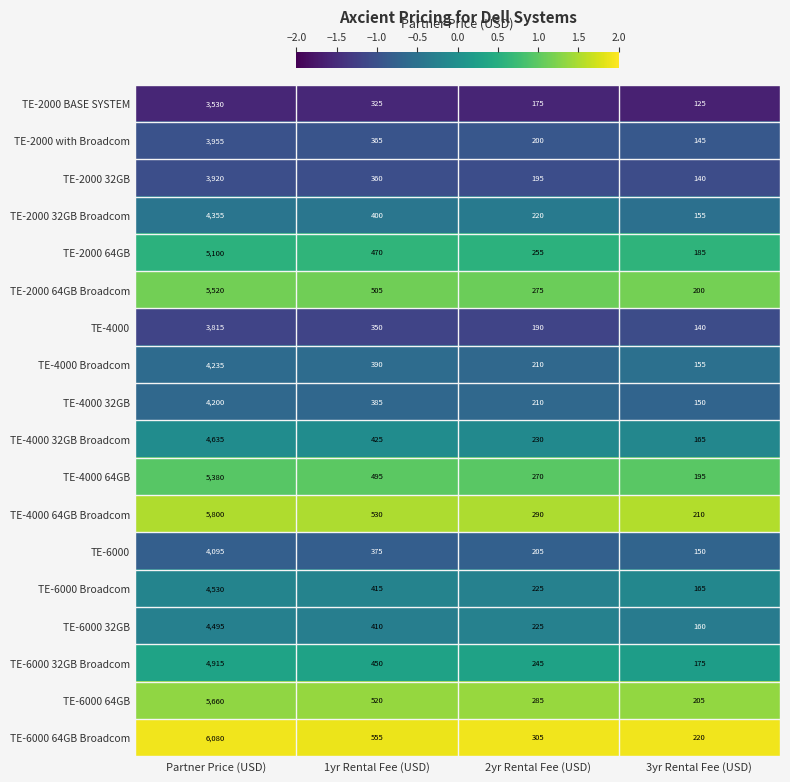

Which label corresponds to the smallest value in the chart?

3yr Rental Fee (USD)